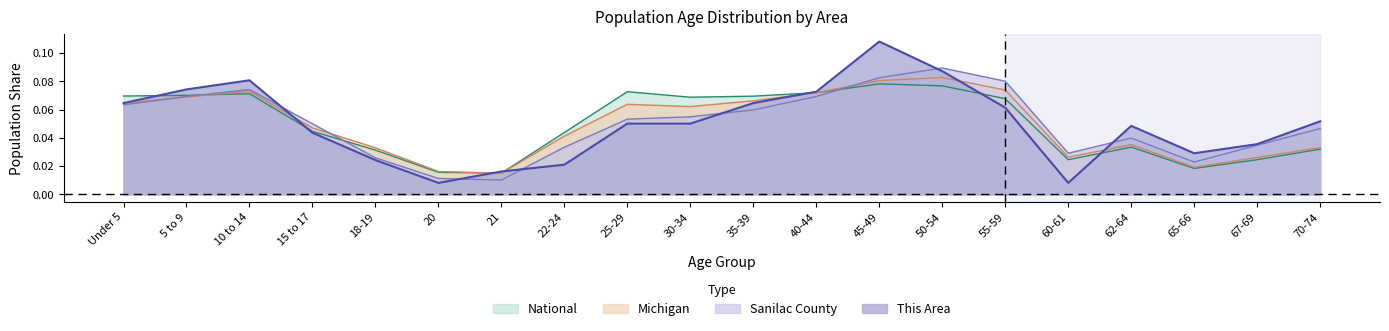

Where do National and Sanilac County first cross each other?

5 to 9 and 10 to 14